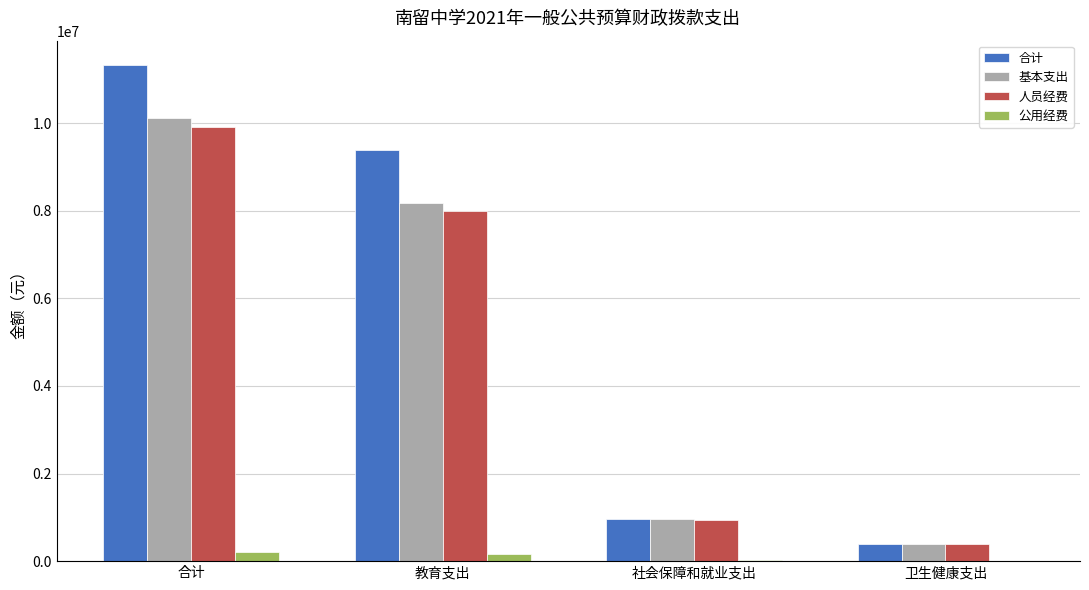

Which series changed the most between 合计 and 社会保障和就业支出?

合计